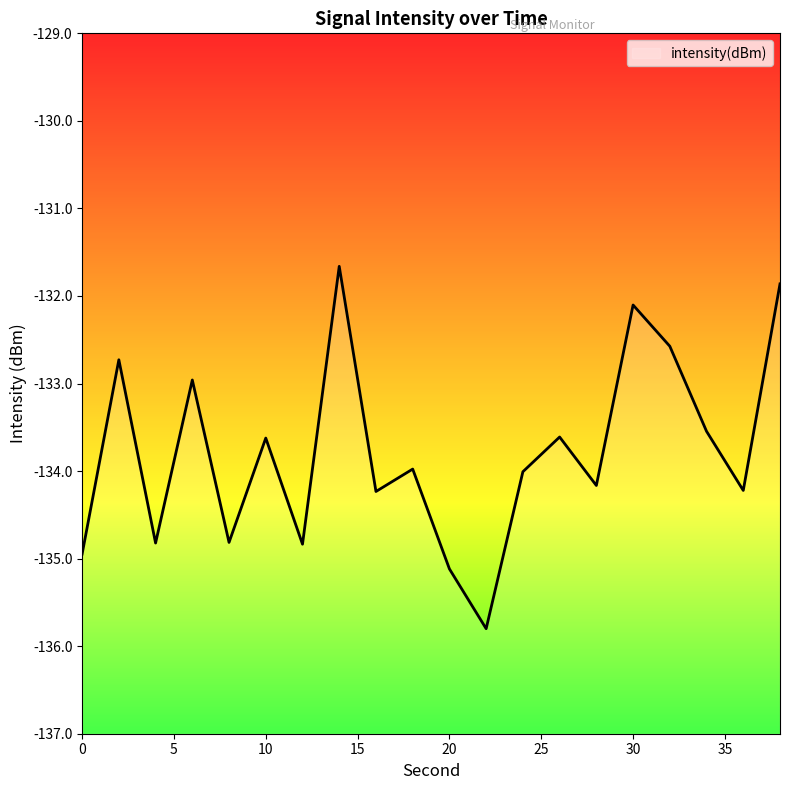

What is the value of the 6th point from the left?

-133.6